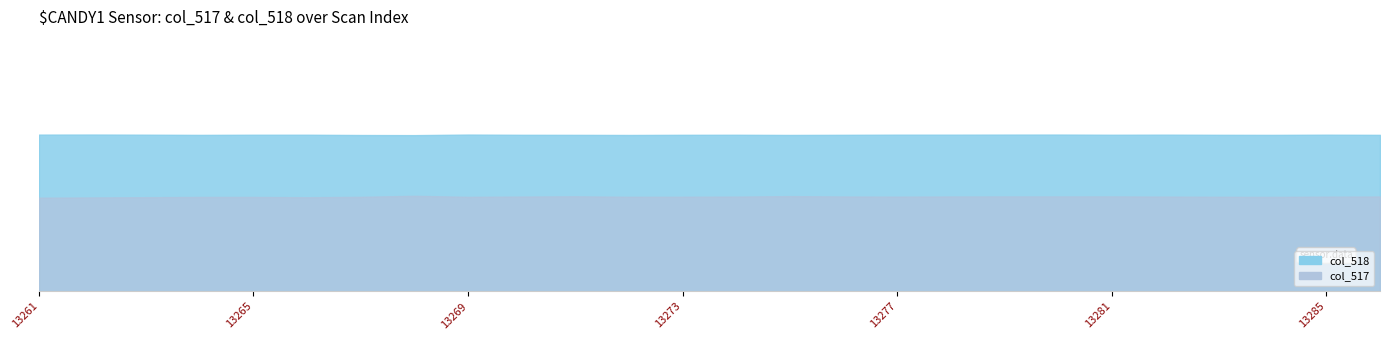

At which category does the chart reach its peak across all series?

13262